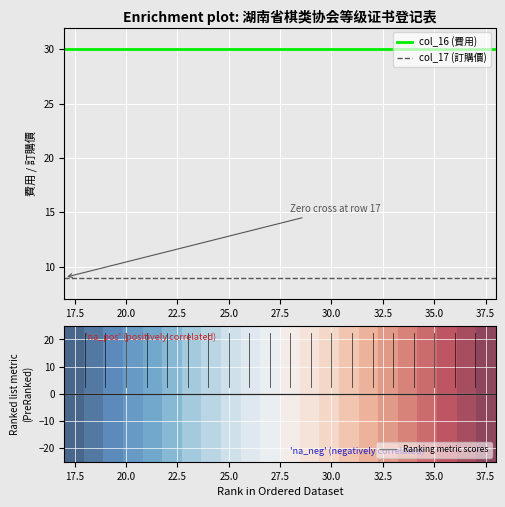

True or false: col_16 (費用) and col_17 (訂購價) cross at least once.

False